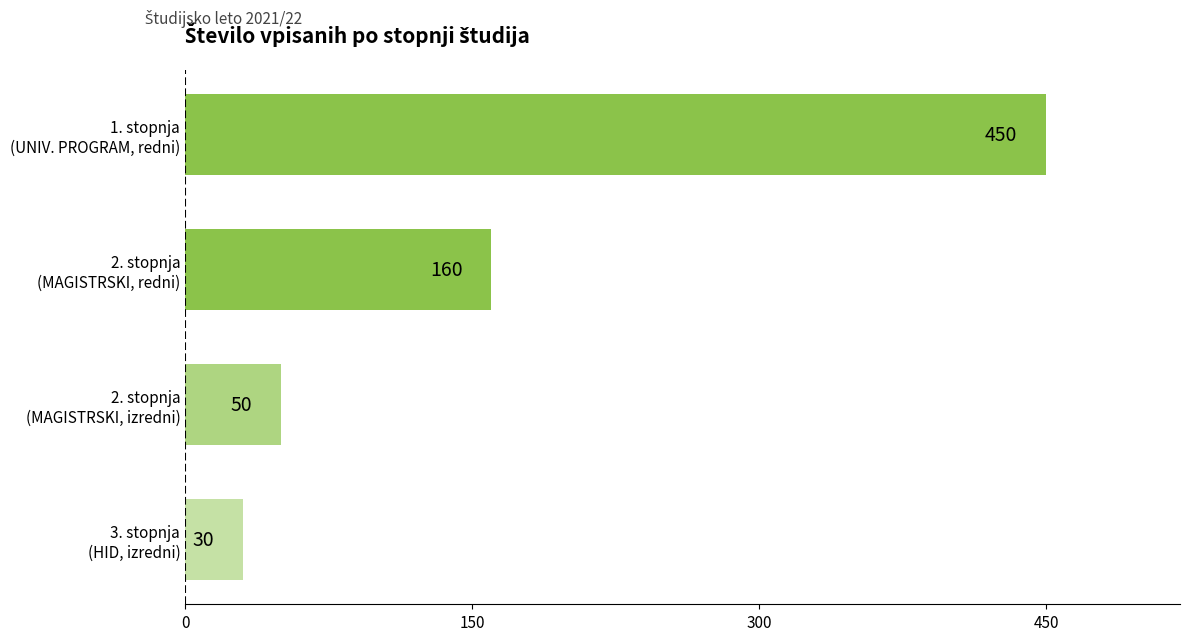

What is the difference between the maximum and minimum values?

420